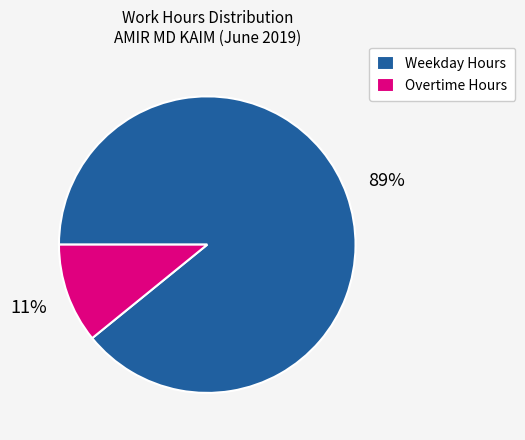

Is it true that Overtime Hours is 11% of the pie?

True